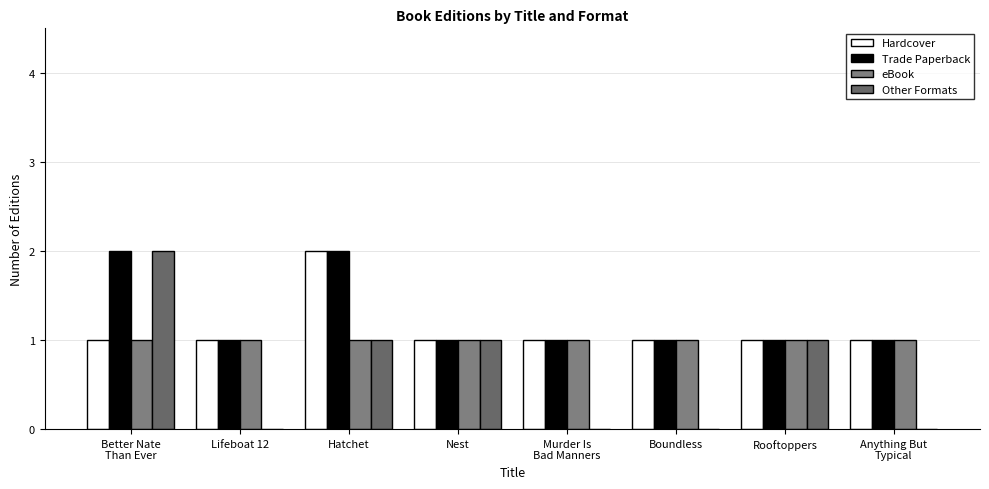

What is the sum of all Trade Paperback values?

10